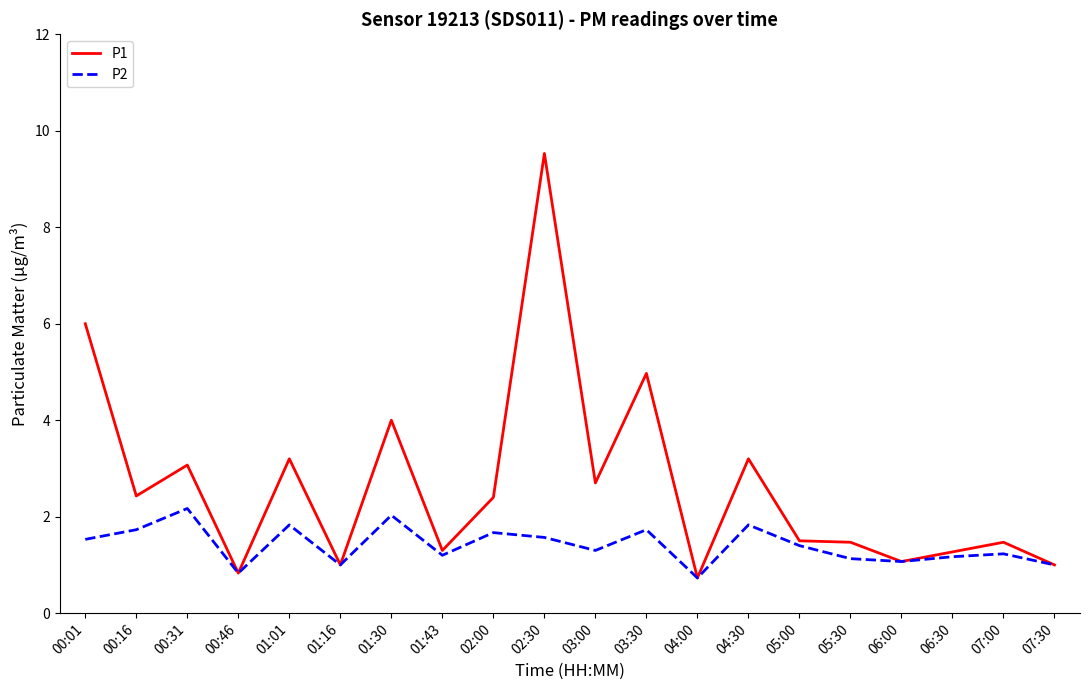

Where is the first local maximum for P1?

00:31